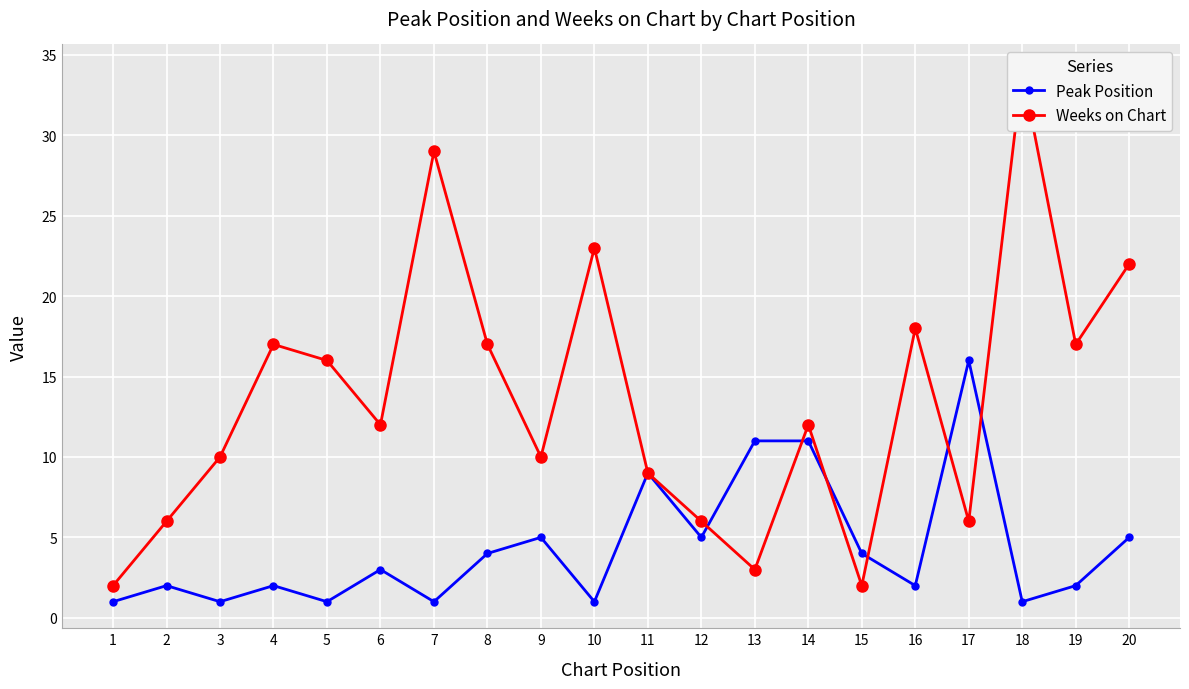

Does the chart display data point markers on the line(s)?

Yes